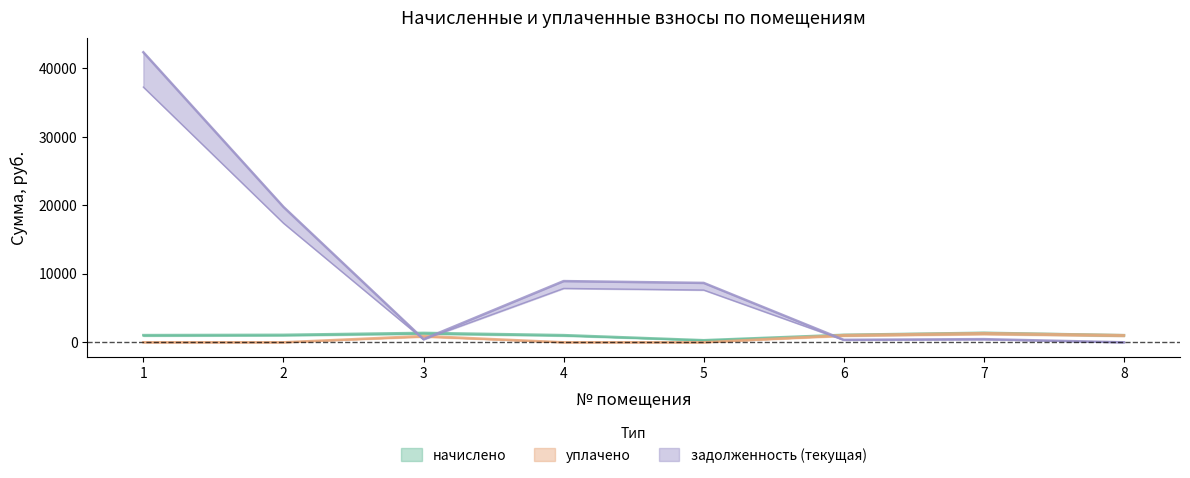

Is the value of задолженность (текущая) at 3 greater than the value of уплачено at 5?

Yes